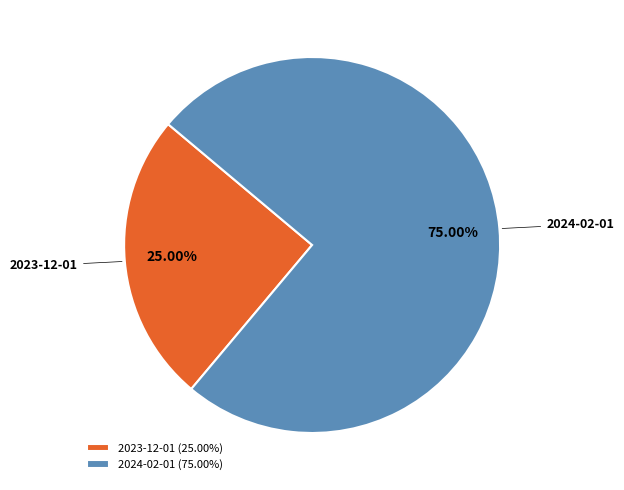

Which has a higher value, 2023-12-01 or 2024-02-01?

2024-02-01